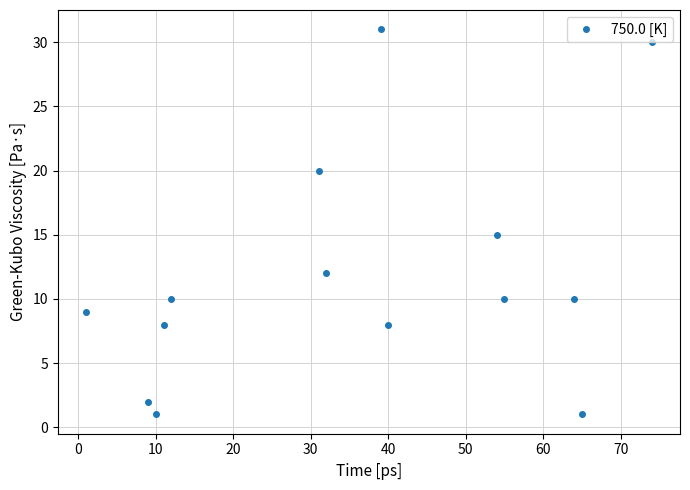

What is the value of the 12th point from the left?

10